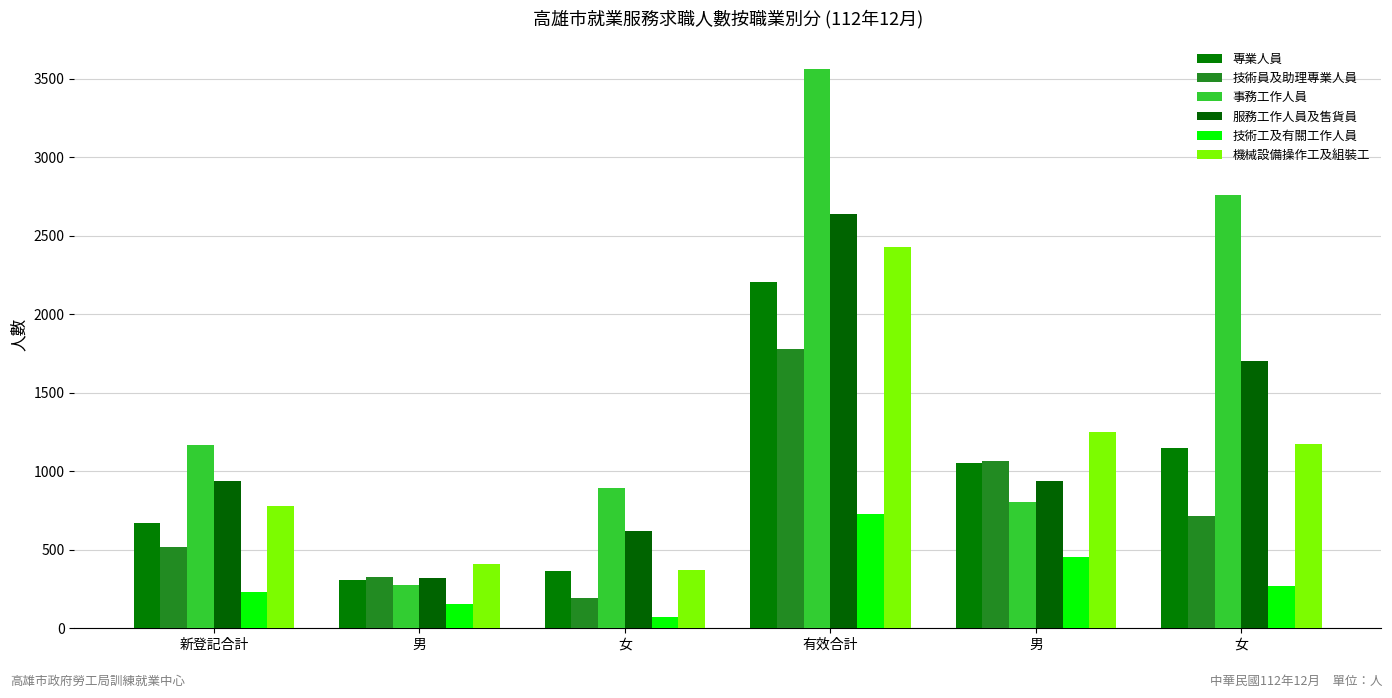

How many data points does each series have?

6